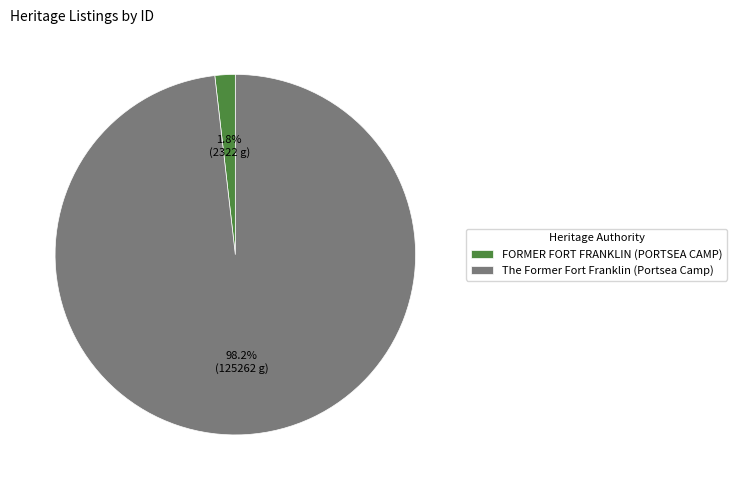

The FORMER FORT FRANKLIN (PORTSEA CAMP) slice represents 2% of the pie. True or false?

True